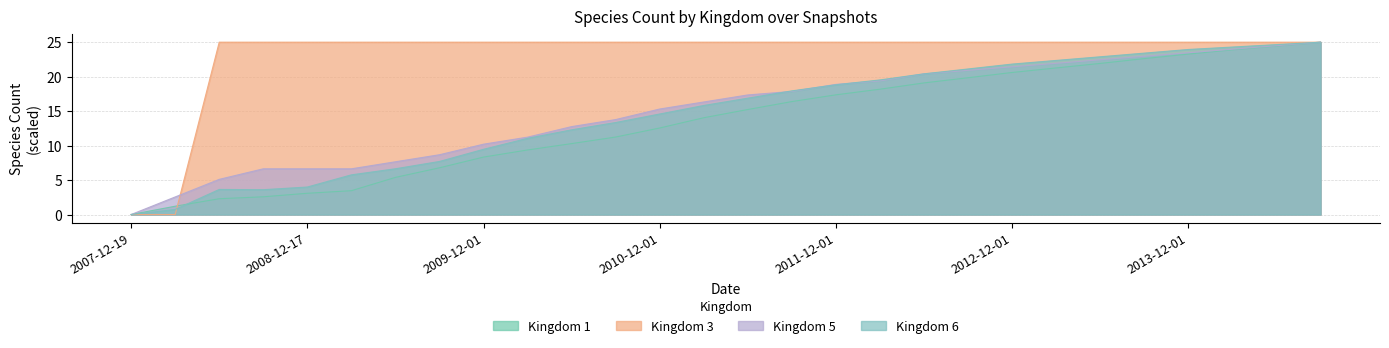

Between which two adjacent categories do kingdom_5 and kingdom_6 first intersect?

2011-06-01 and 2011-10-01